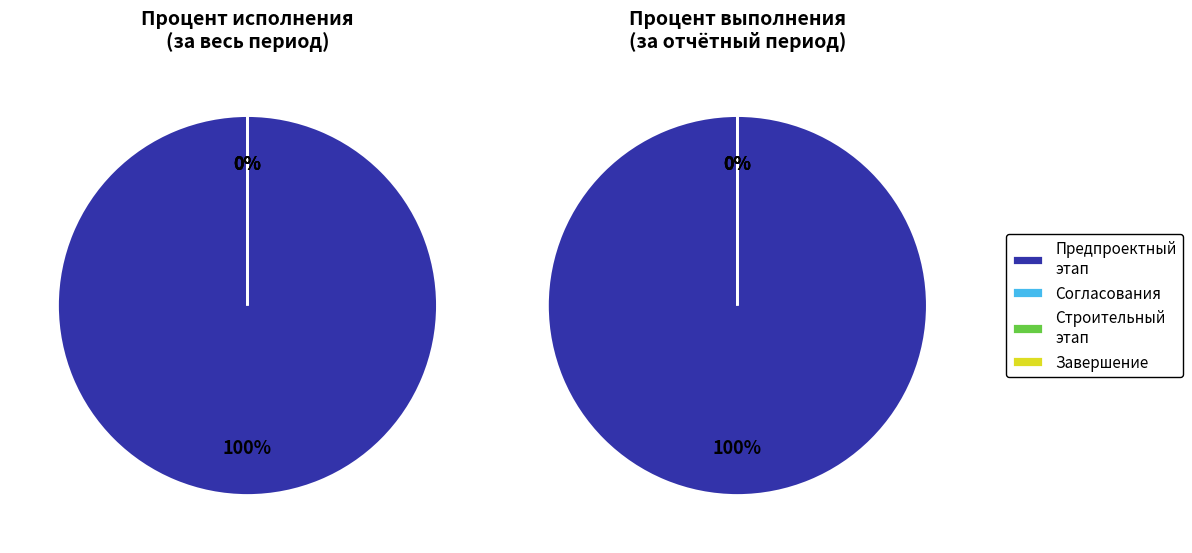

Is Утверждение документации the majority of the pie?

No